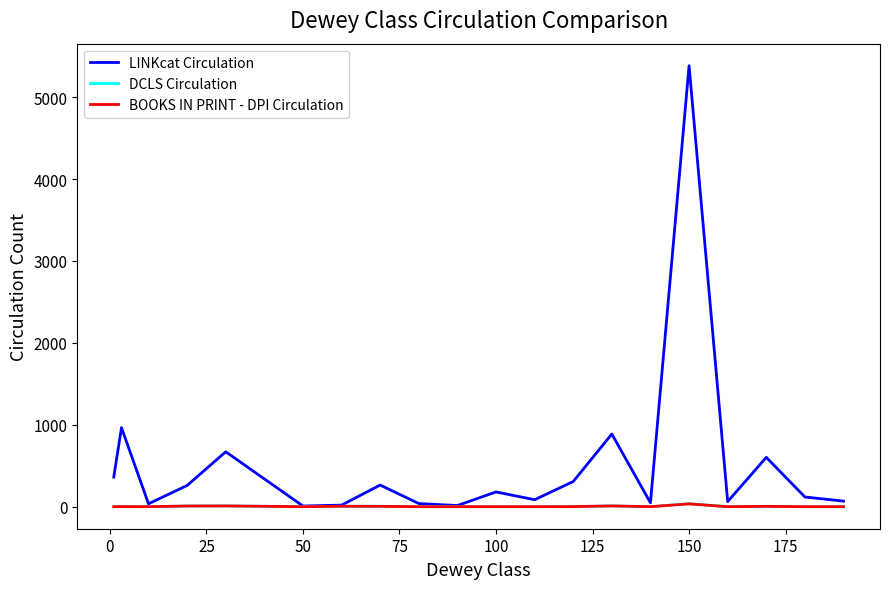

Which series has the largest total across all categories?

LINKcat Circulation